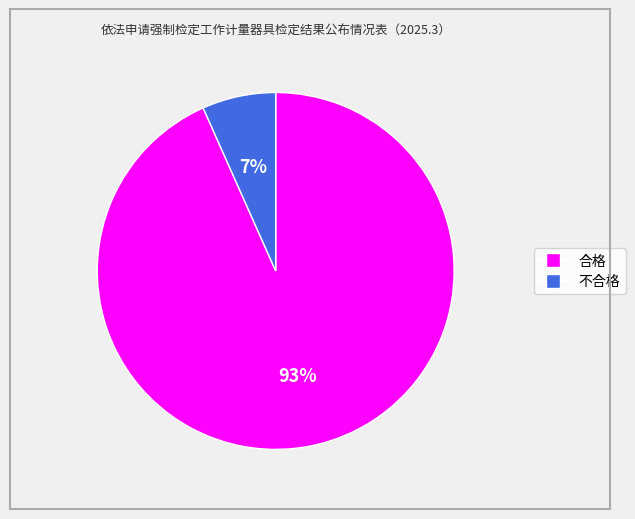

Which slice represents more than half of the pie?

合格